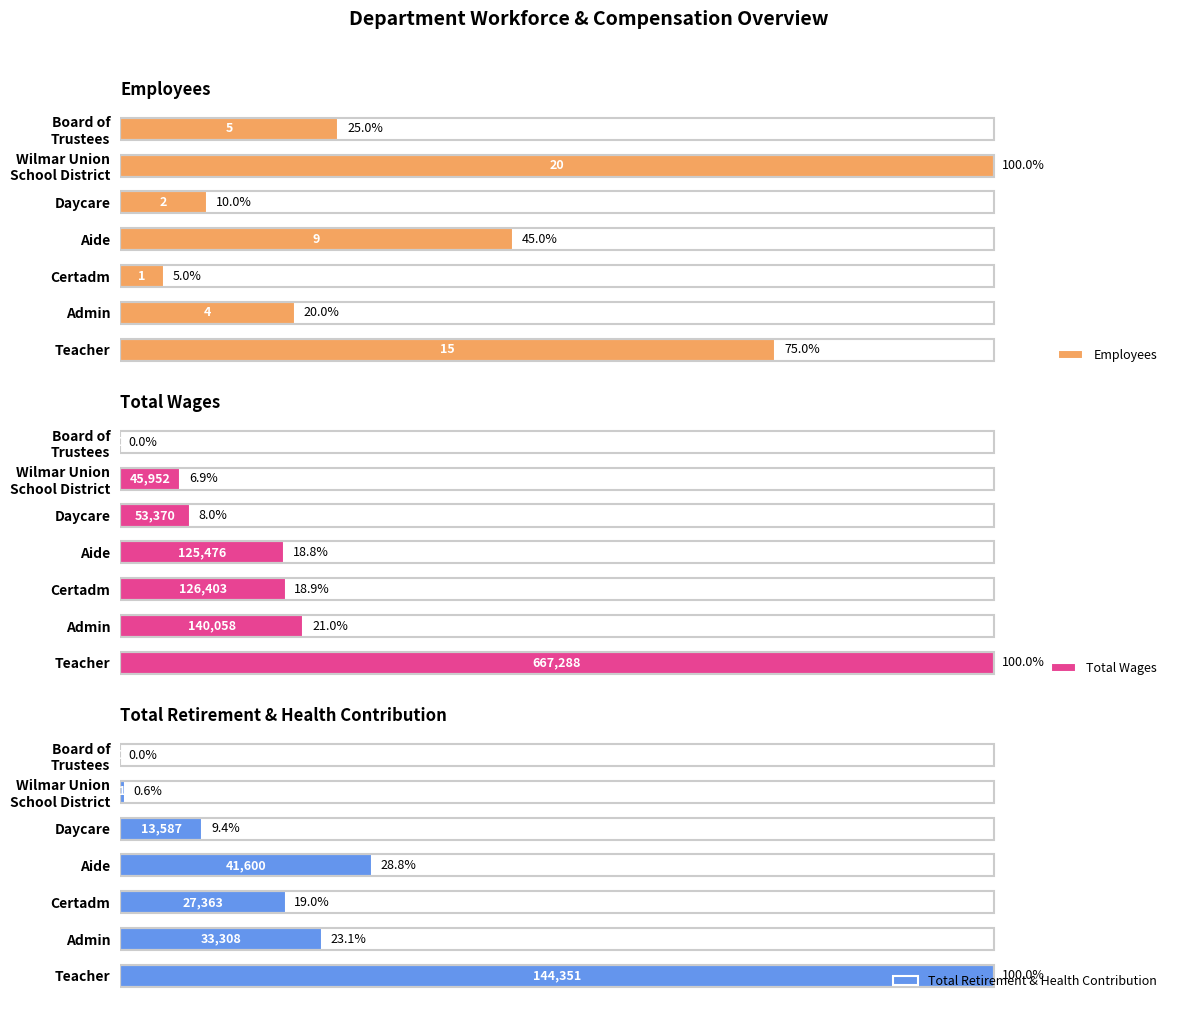

At which label is Employees closest to 52?

Aide